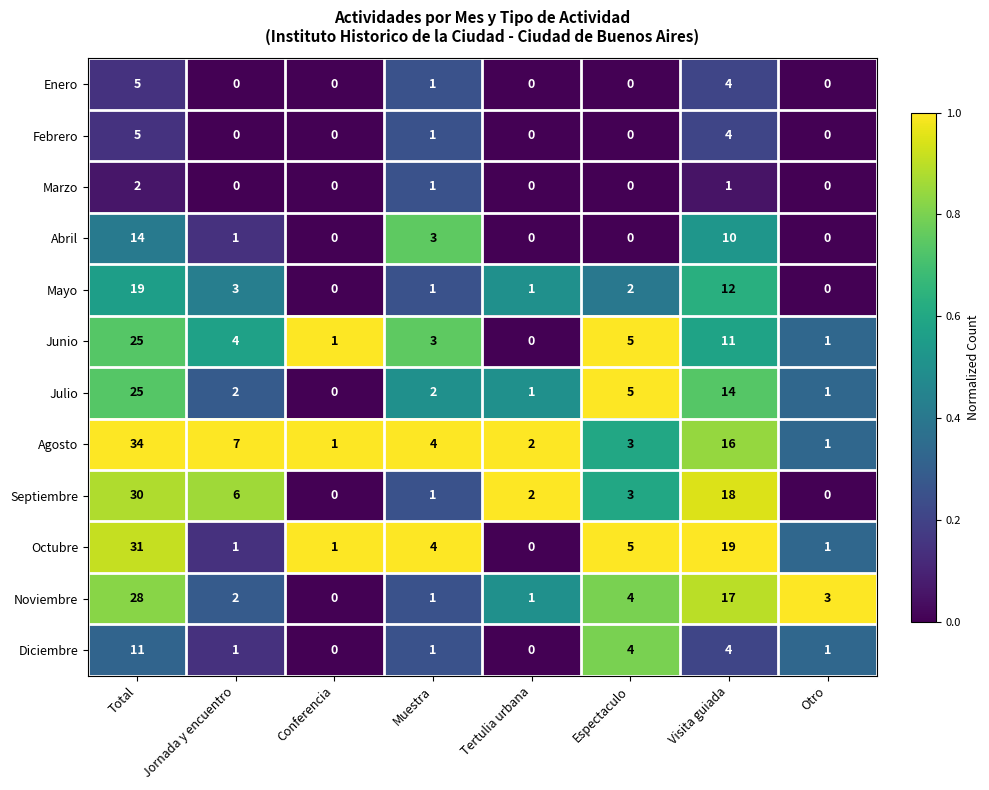

What is the greatest value displayed?

34